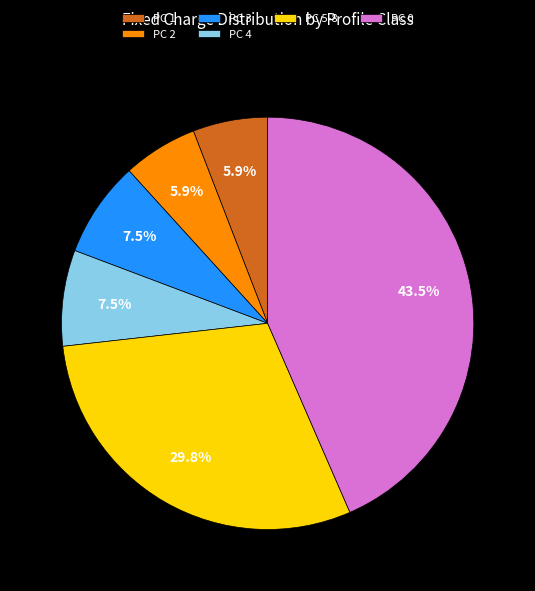

Do PC 2 and PC 0 together represent more than half of the pie?

No